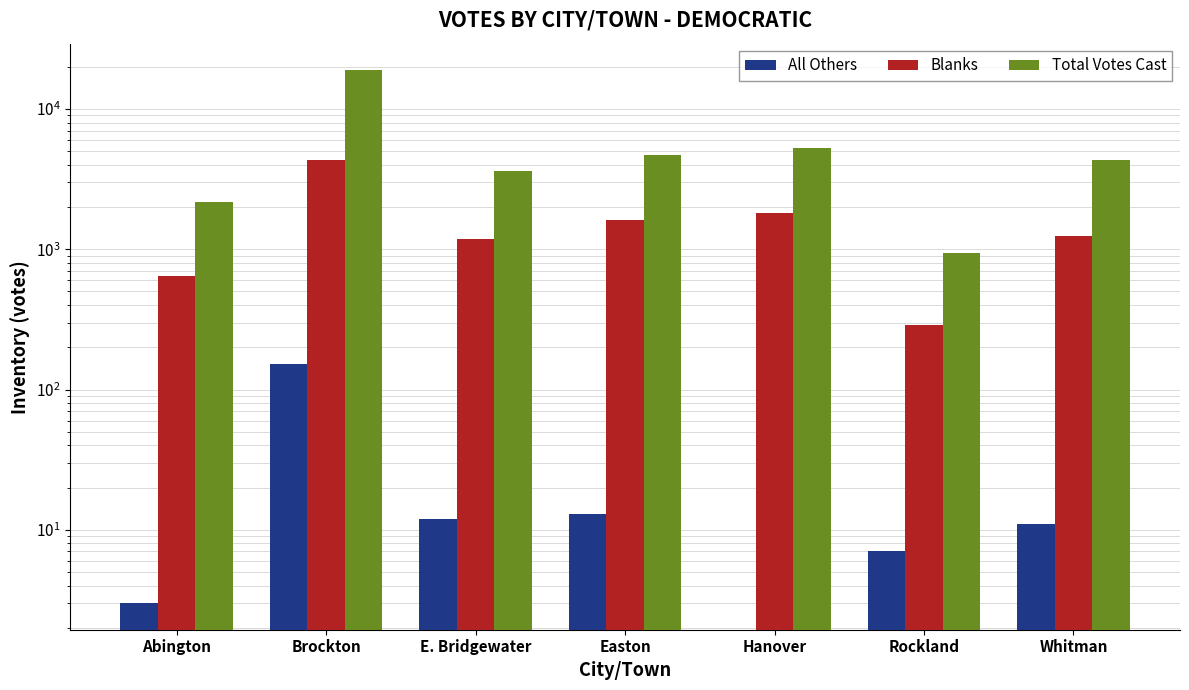

Does the chart contain stacked bars?

No